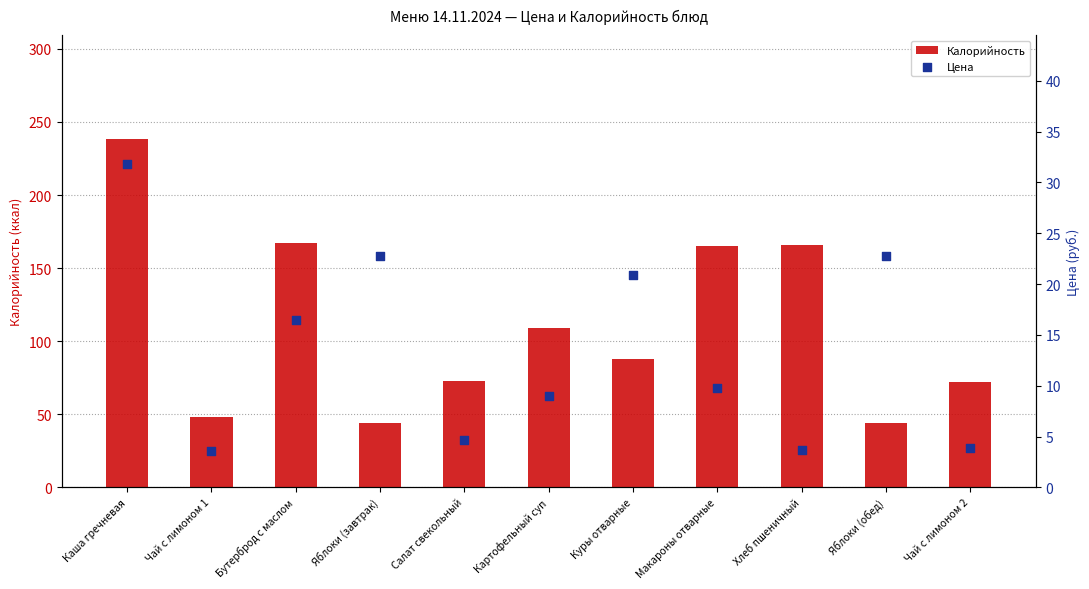

What are all the series names shown in the legend?

Калорийность, Цена